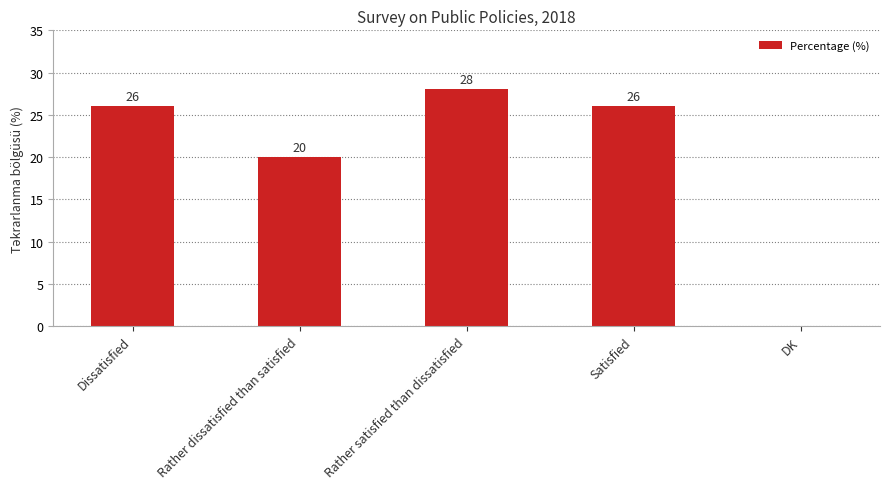

The value at Rather dissatisfied than satisfied is 20. True or false?

True